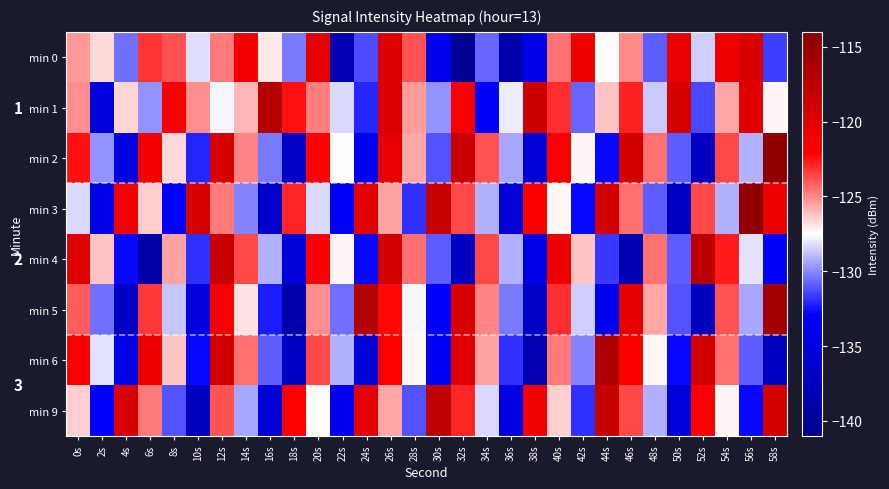

Which has a higher value, 38s or 54s?

54s